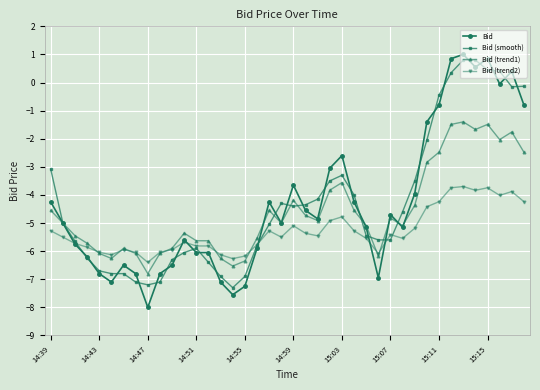

What is the sum of all Bid (smooth) values?

-171.0